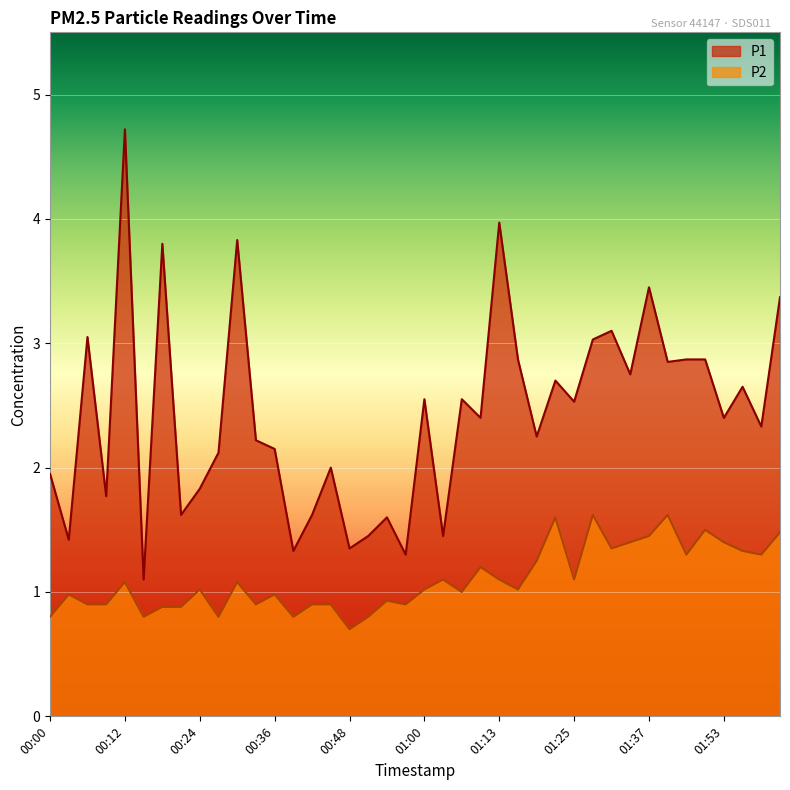

Which series has the largest range (max minus min)?

P1